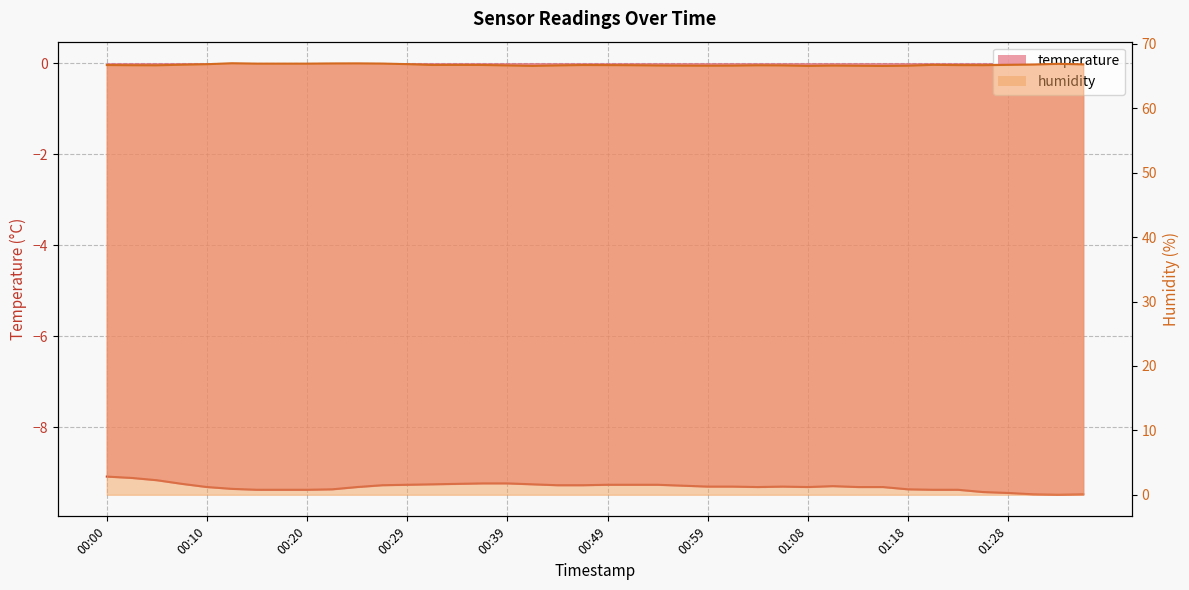

What is the greatest value displayed?

67.0